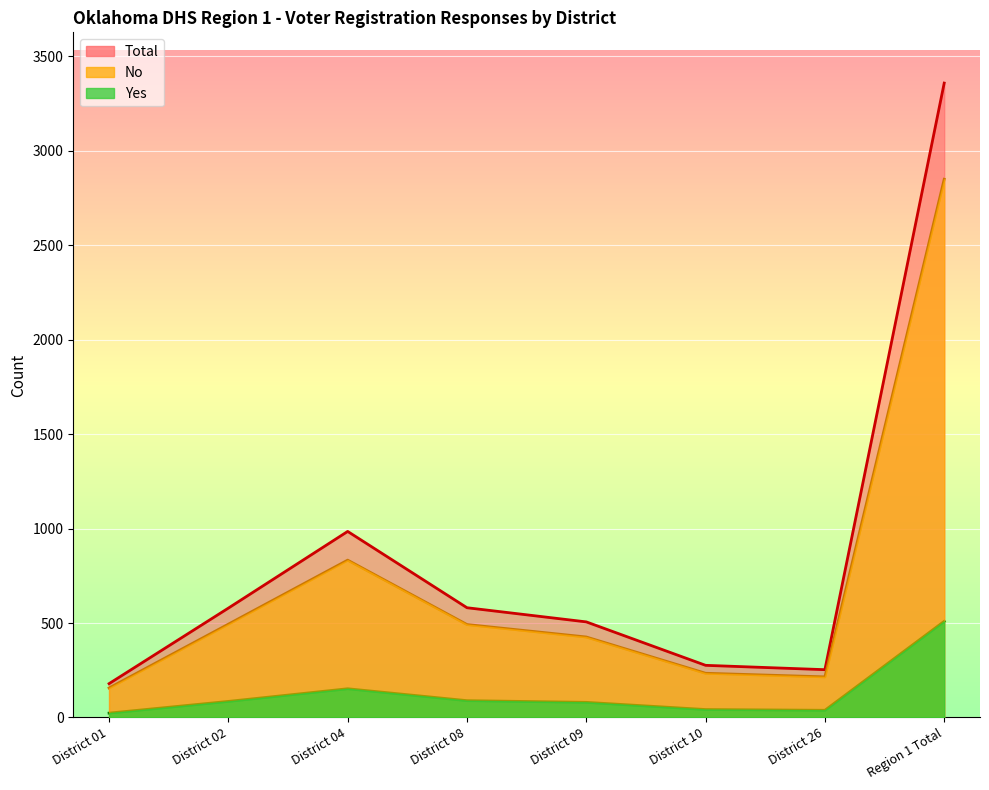

True or false: Total has a value of 313 at District 09.

False